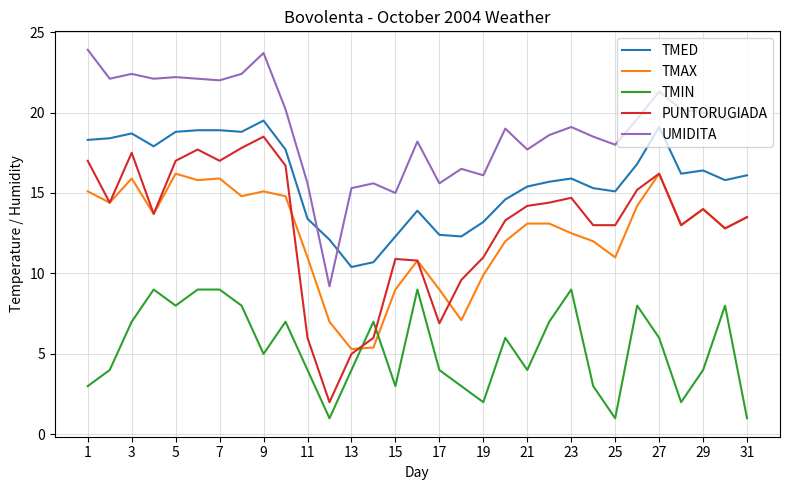

At how many categories does at least one series exceed 8?

31